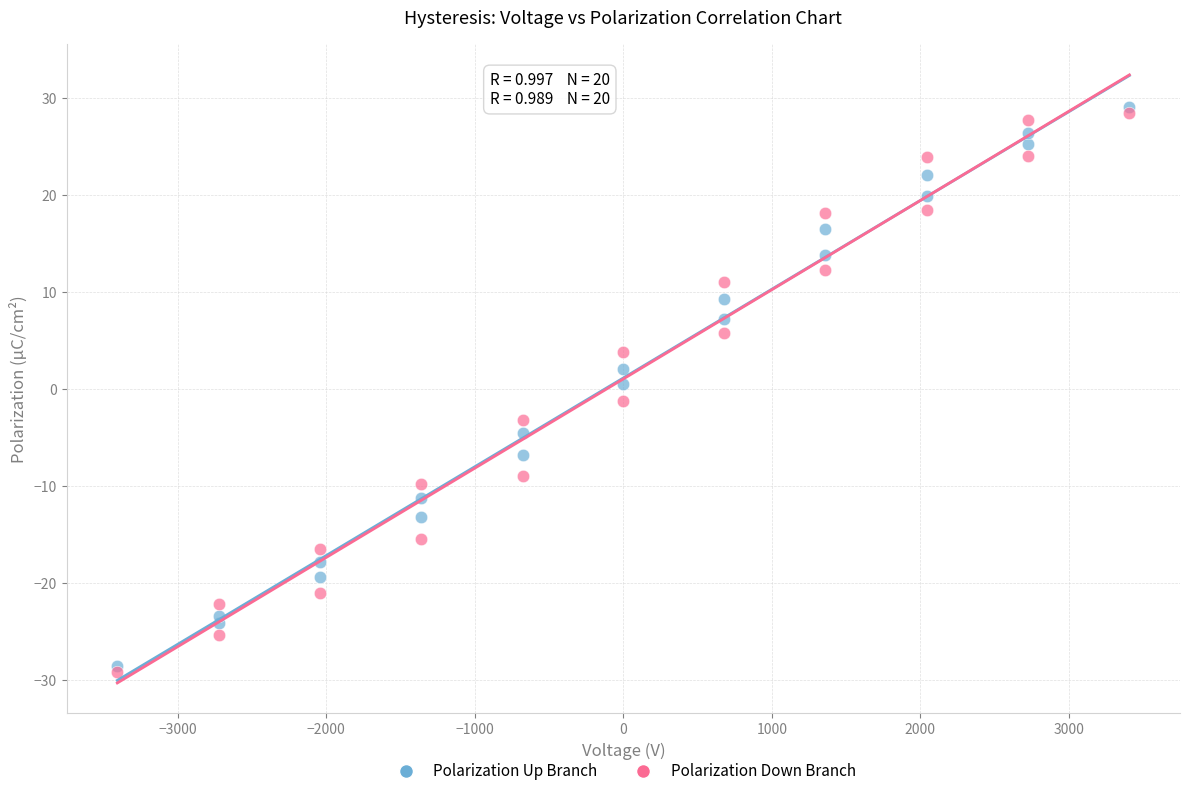

Which series reaches the maximum Y coordinate?

Polarization Up Branch